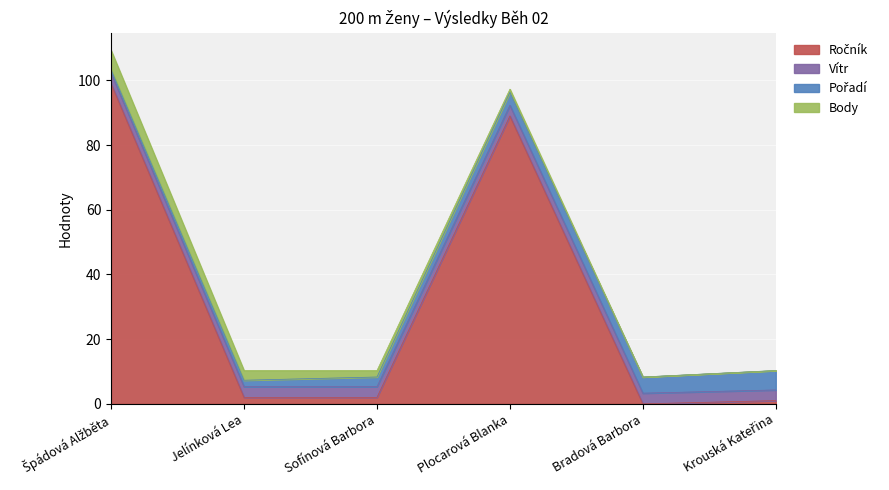

What is the difference between the Ročník values at Sofínová Barbora and Plocarová Blanka?

87.0